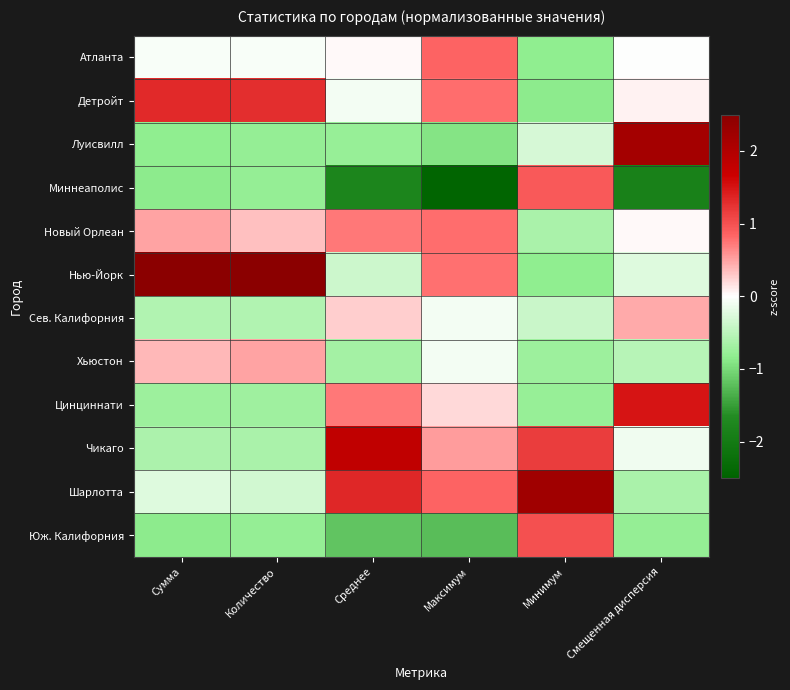

What is the difference between the highest and lowest values at Максимум?

3.3